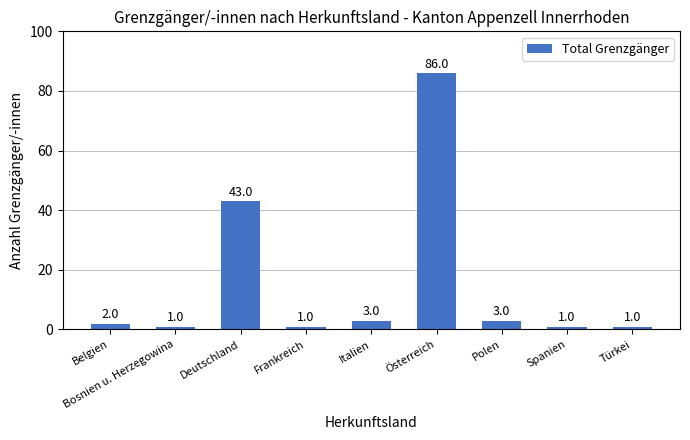

What is the greatest value displayed?

86